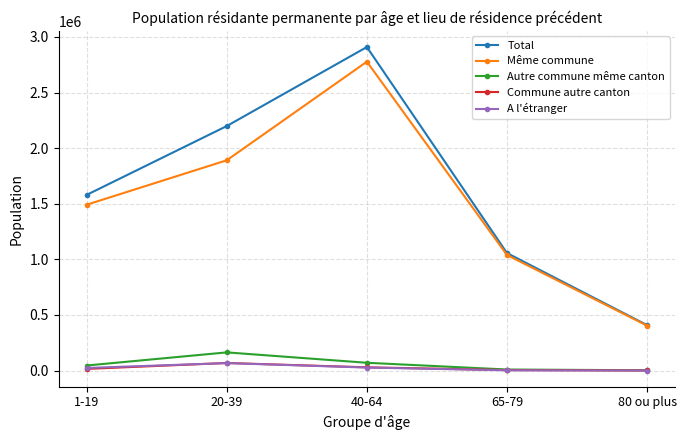

Is it true that Total equals 2198925 at 20-39?

True